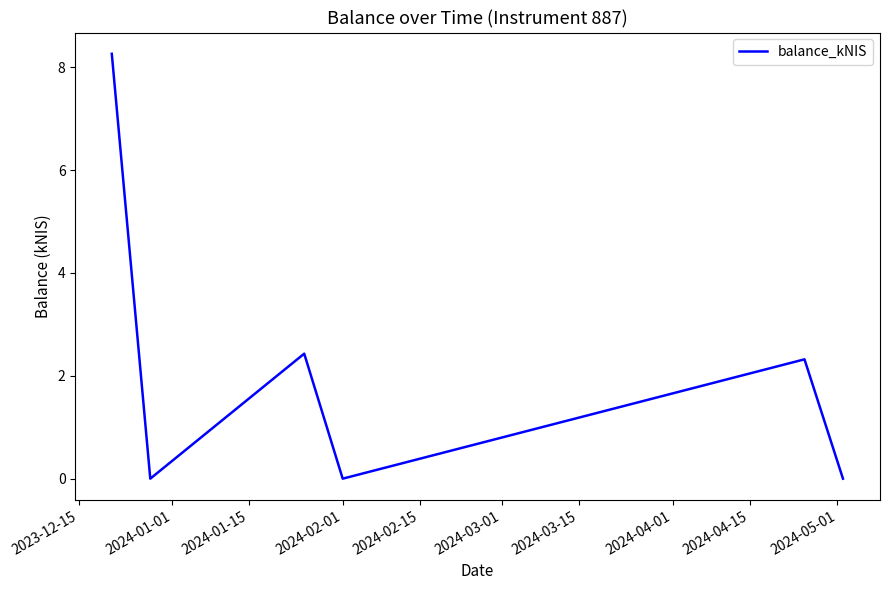

True or false: there are more than 0 points higher than both neighbors.

True